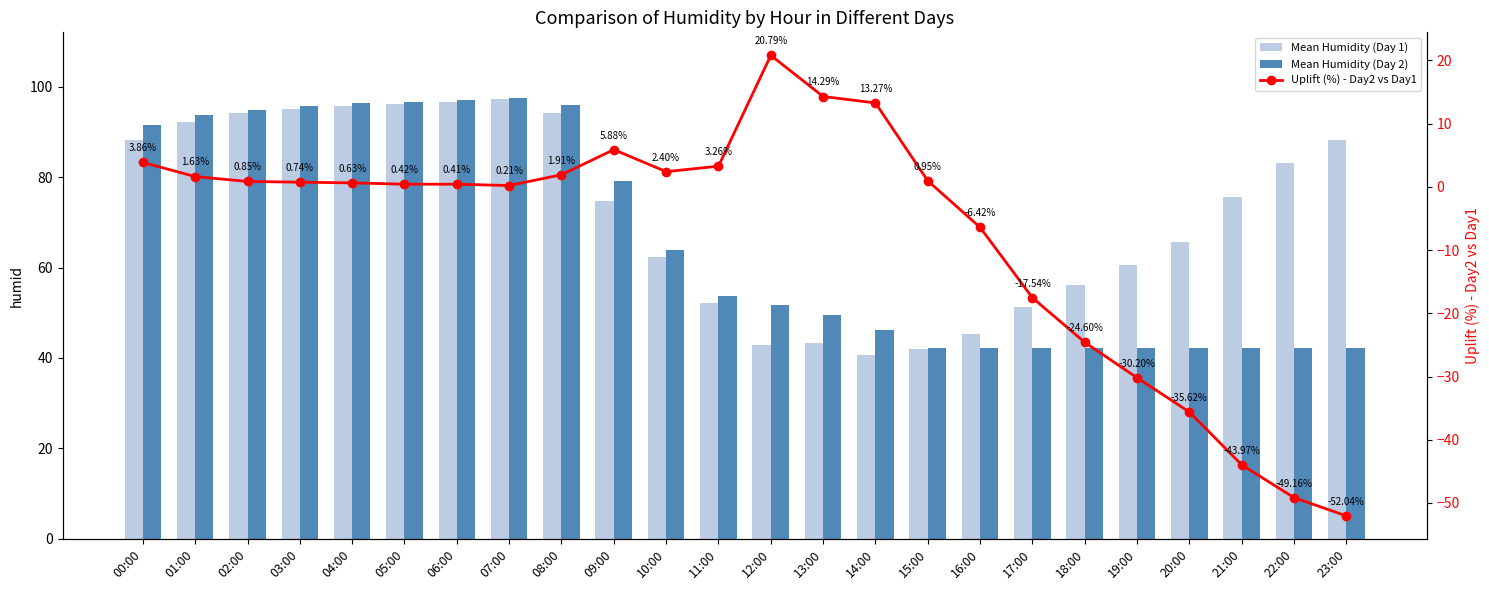

What is the average value of the Mean Humidity (Day 2) series?

66.0